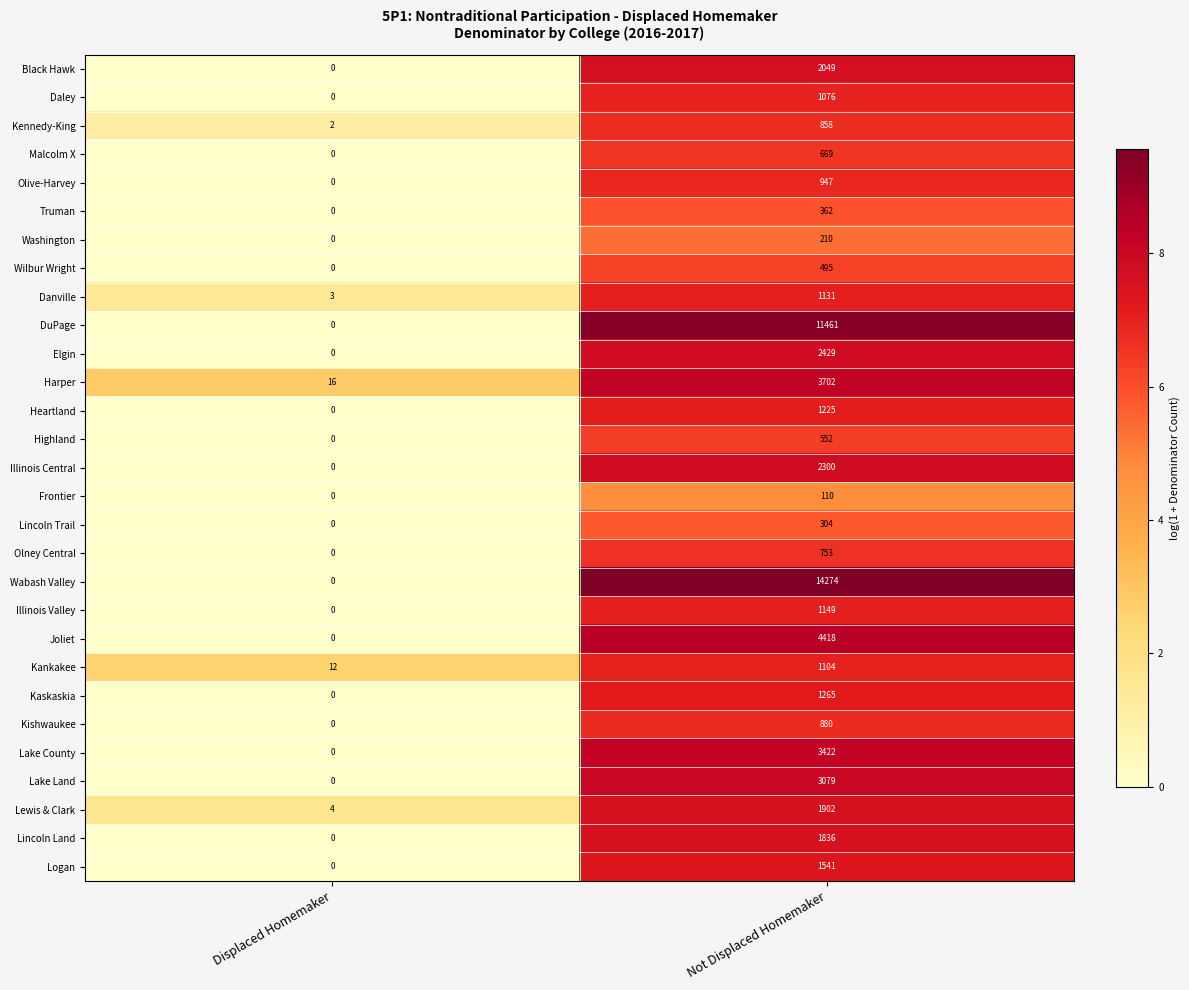

What is the maximum value shown in the chart?

14274